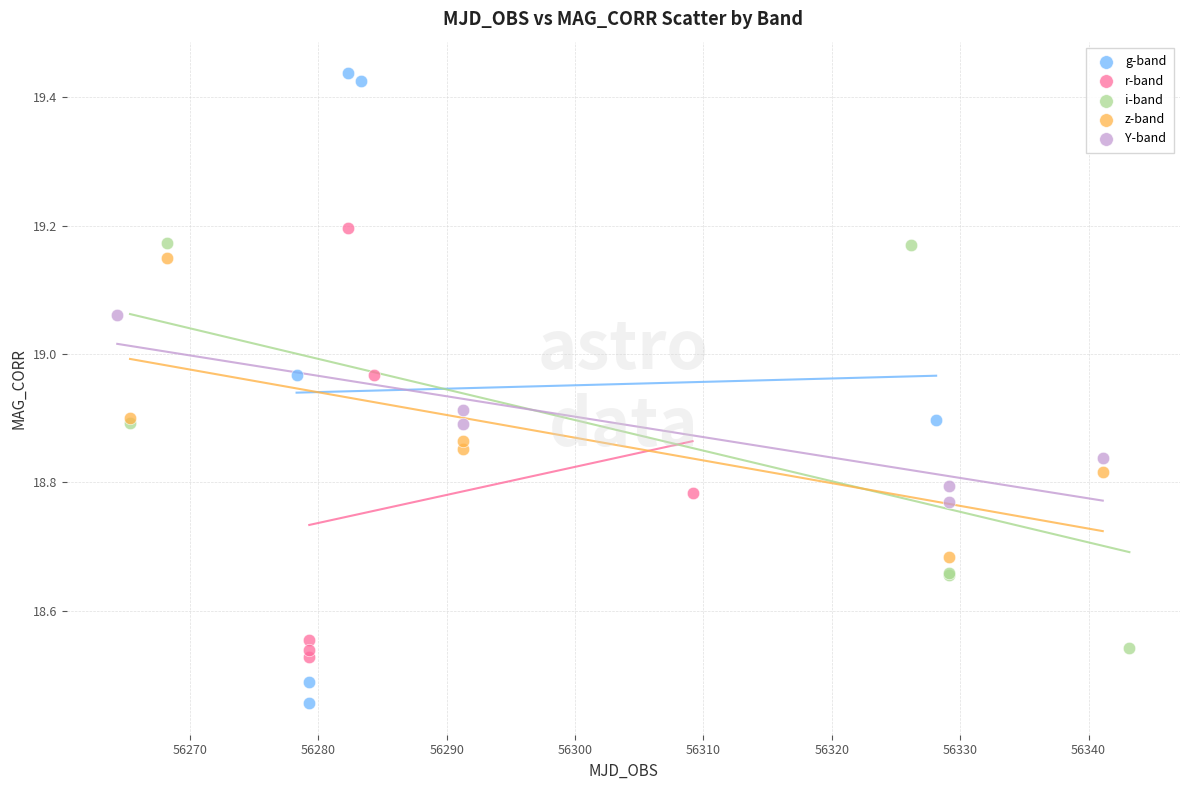

Which series has the largest Y range (max minus min)?

g-band